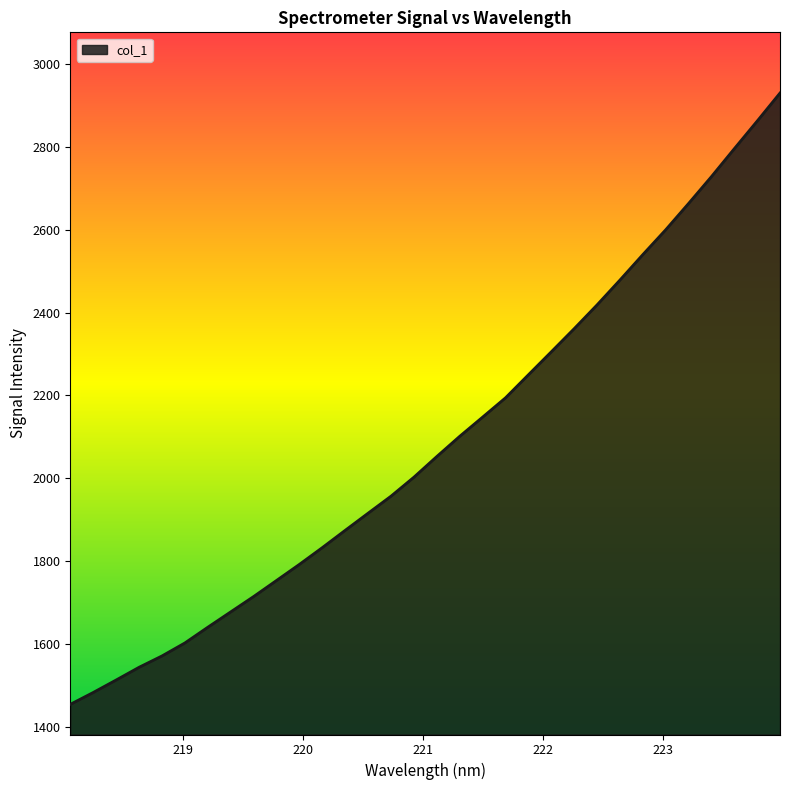

What is the minimum value shown in the chart?

1454.6